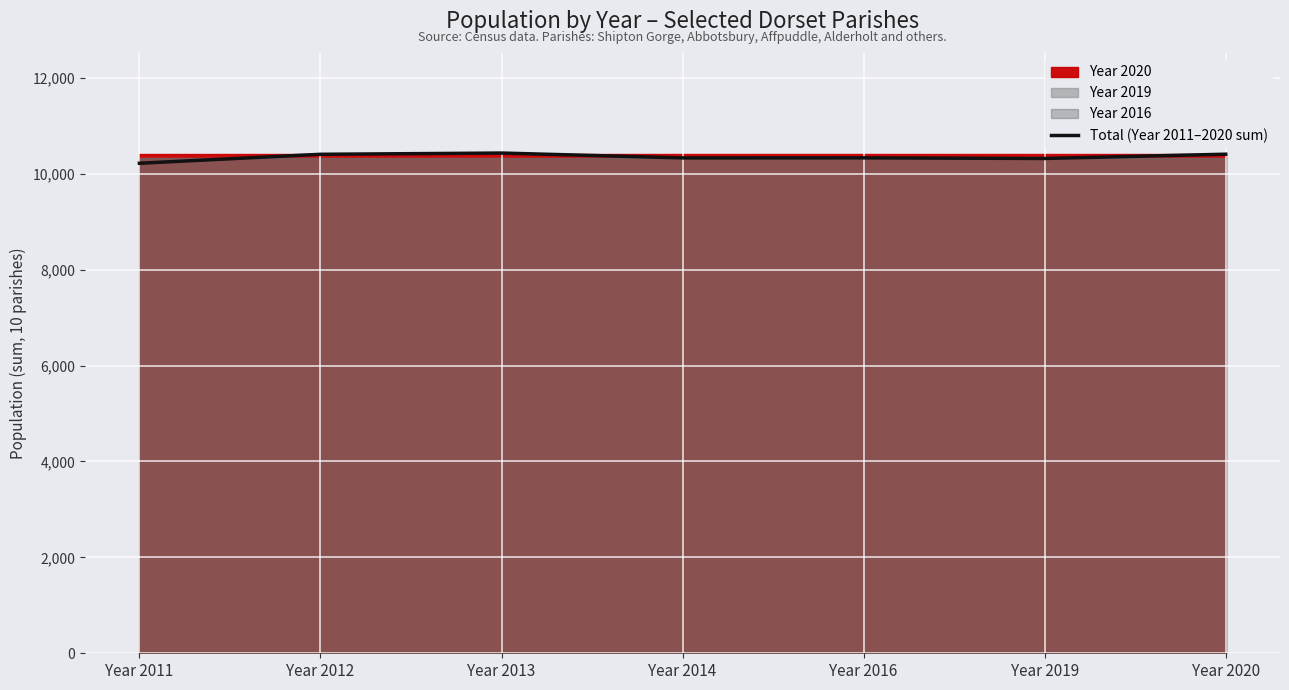

What is the approximate value at Year 2020, to the nearest 10?

10410